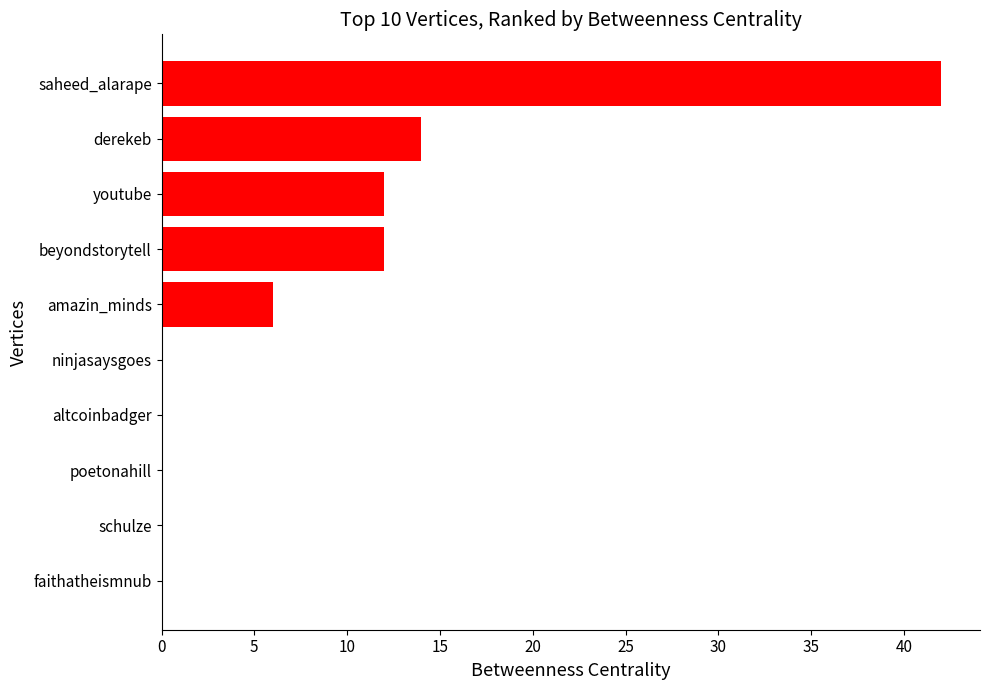

Which has a higher value, saheed_alarape or derekeb?

saheed_alarape